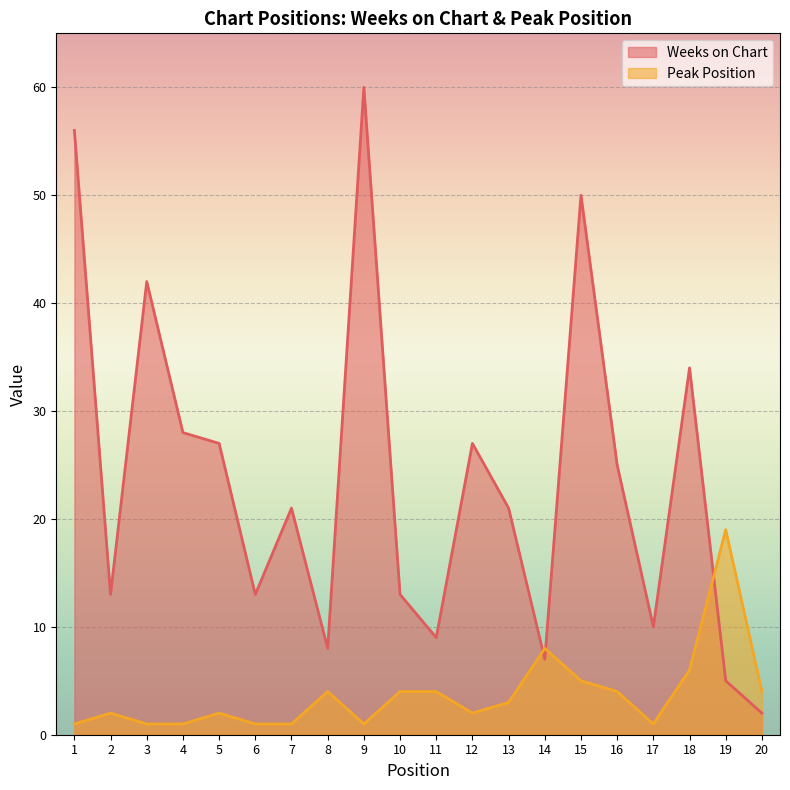

Where is the first local maximum for Peak Position?

2